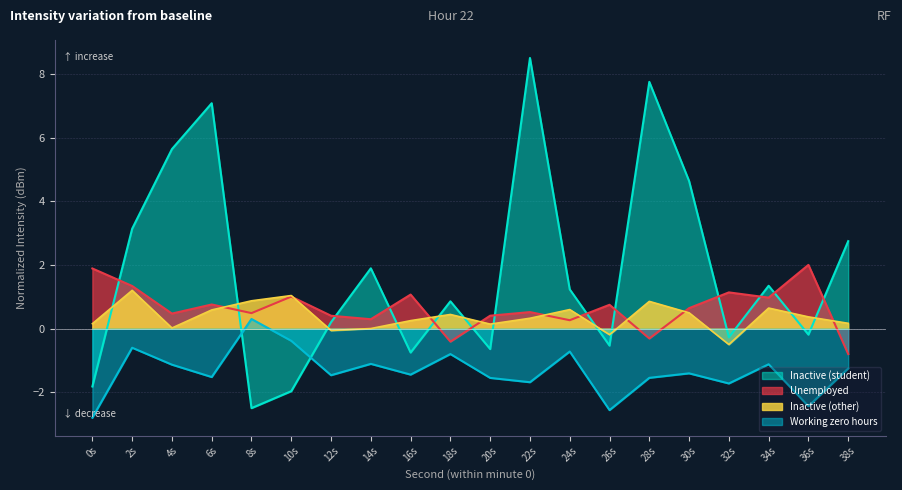

True or false: Working zero hours and Inactive (student) cross at least once.

True